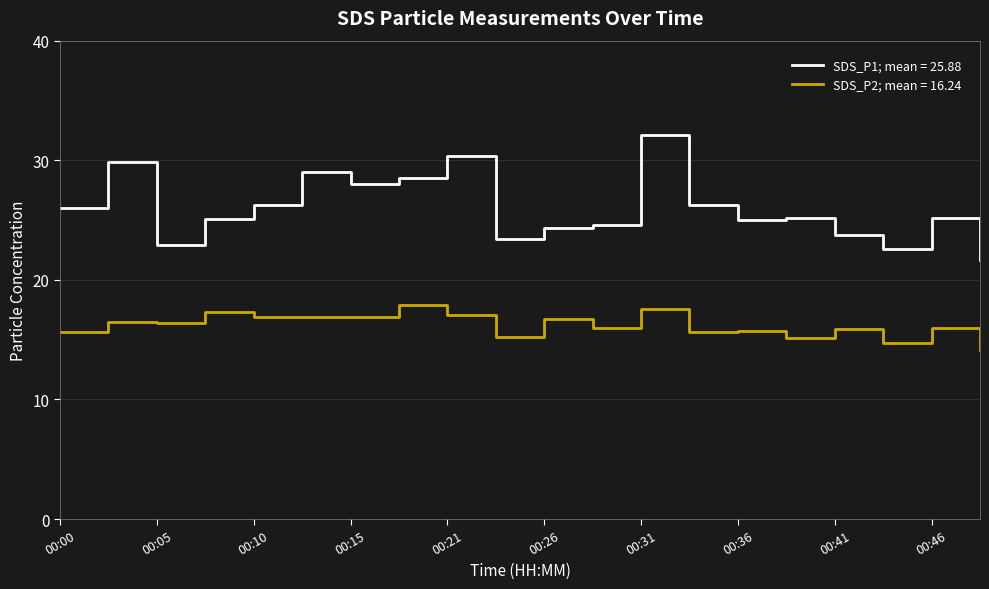

What is the minimum value for SDS_P1; mean = 25.88?

21.6